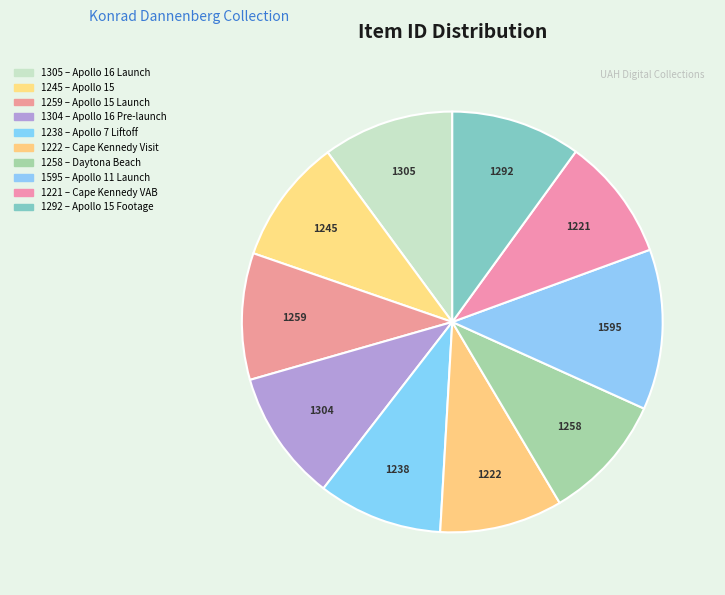

Is there any slice that represents more than half of the pie?

No